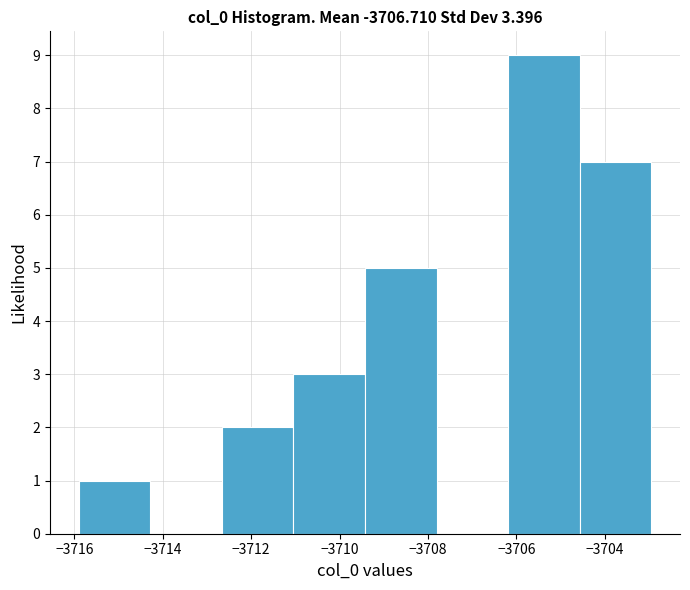

How tall is the bar that spans -3712.6 to -3711.0 on the x-axis? Neither the bar edges nor the heights are printed on the chart, so give them approximately, as read against the axes.

2